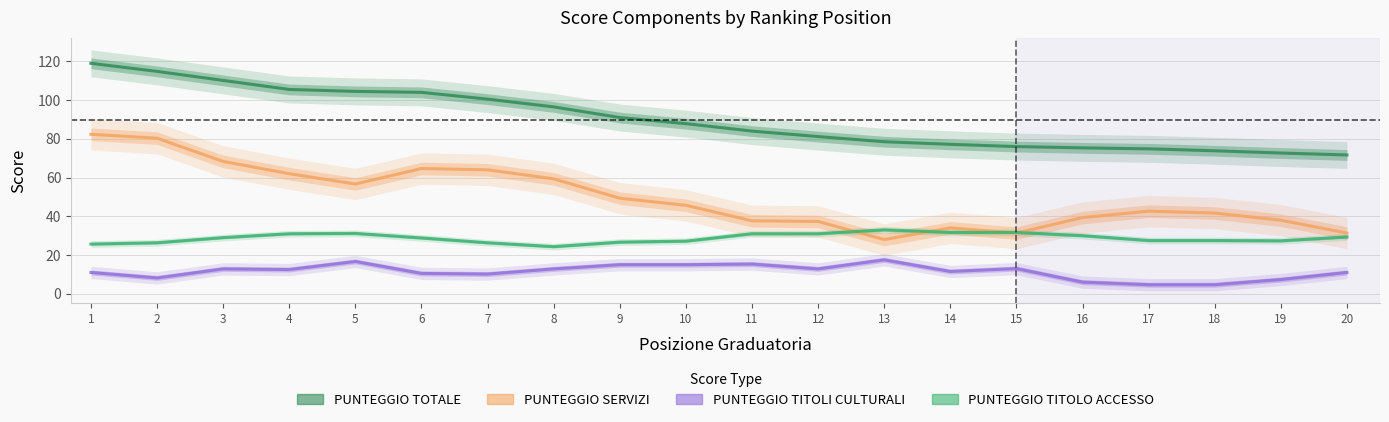

True or false: PUNTEGGIO TOTALE and PUNTEGGIO TITOLO ACCESSO cross at least once.

False